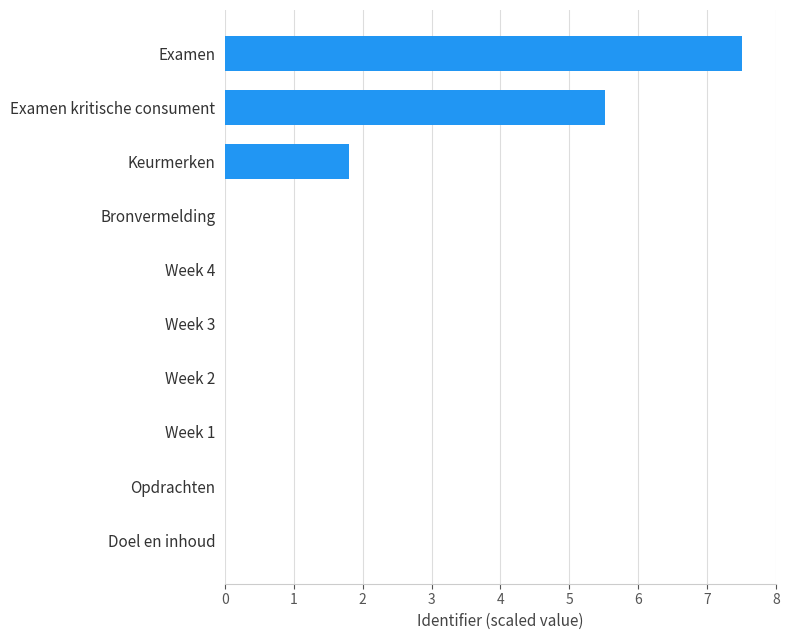

What is the maximum value shown in the chart?

7.5